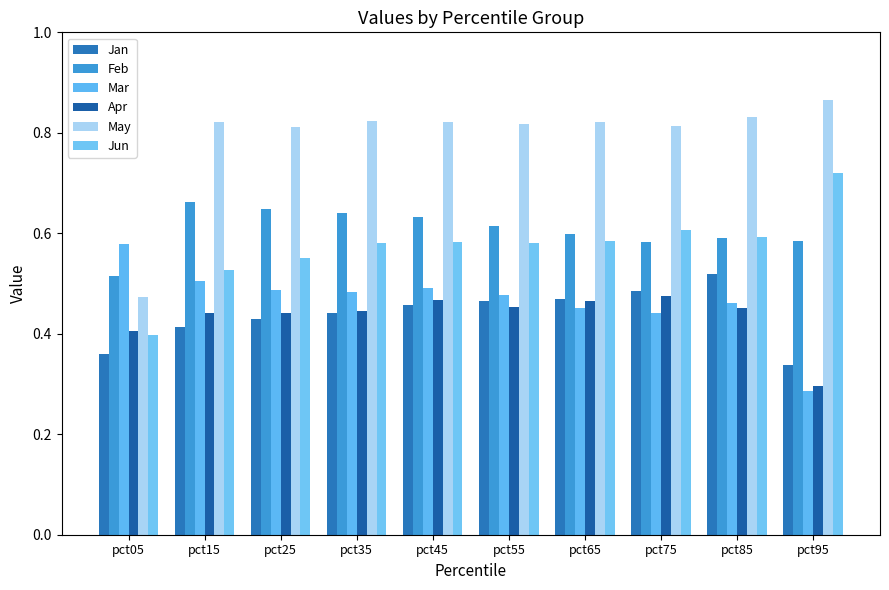

What is the total value across all series at pct45?

3.5